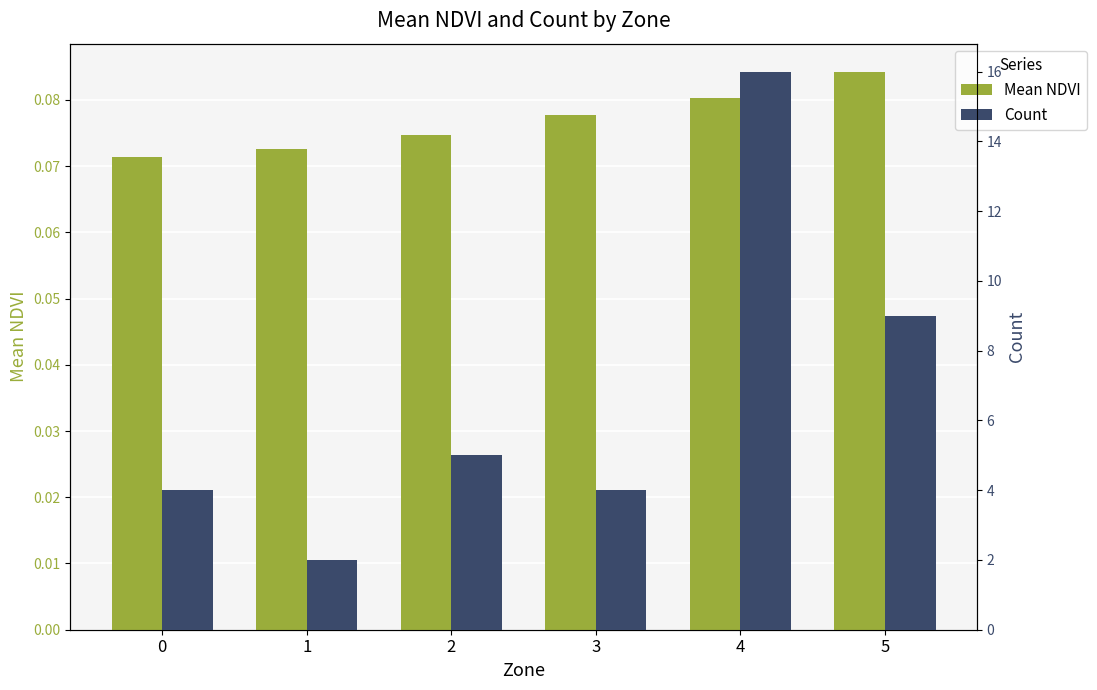

At which label is Count closest to 9?

5